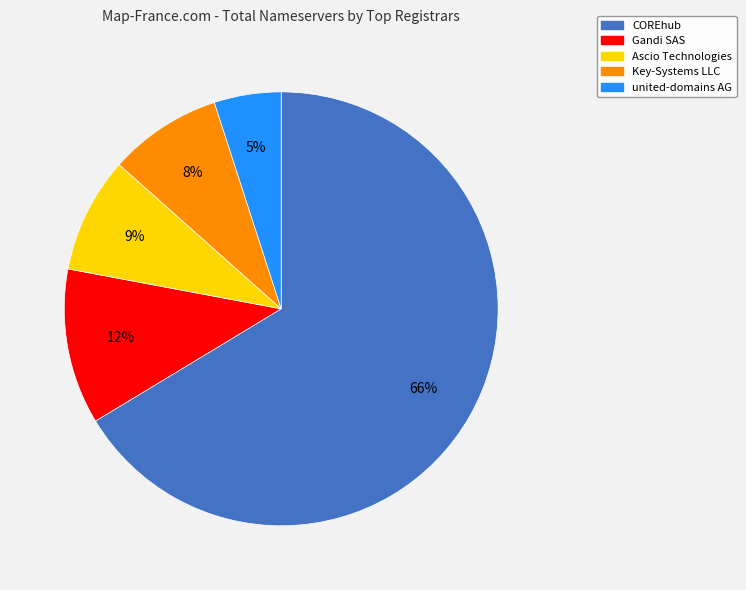

Is COREhub the majority of the pie?

Yes